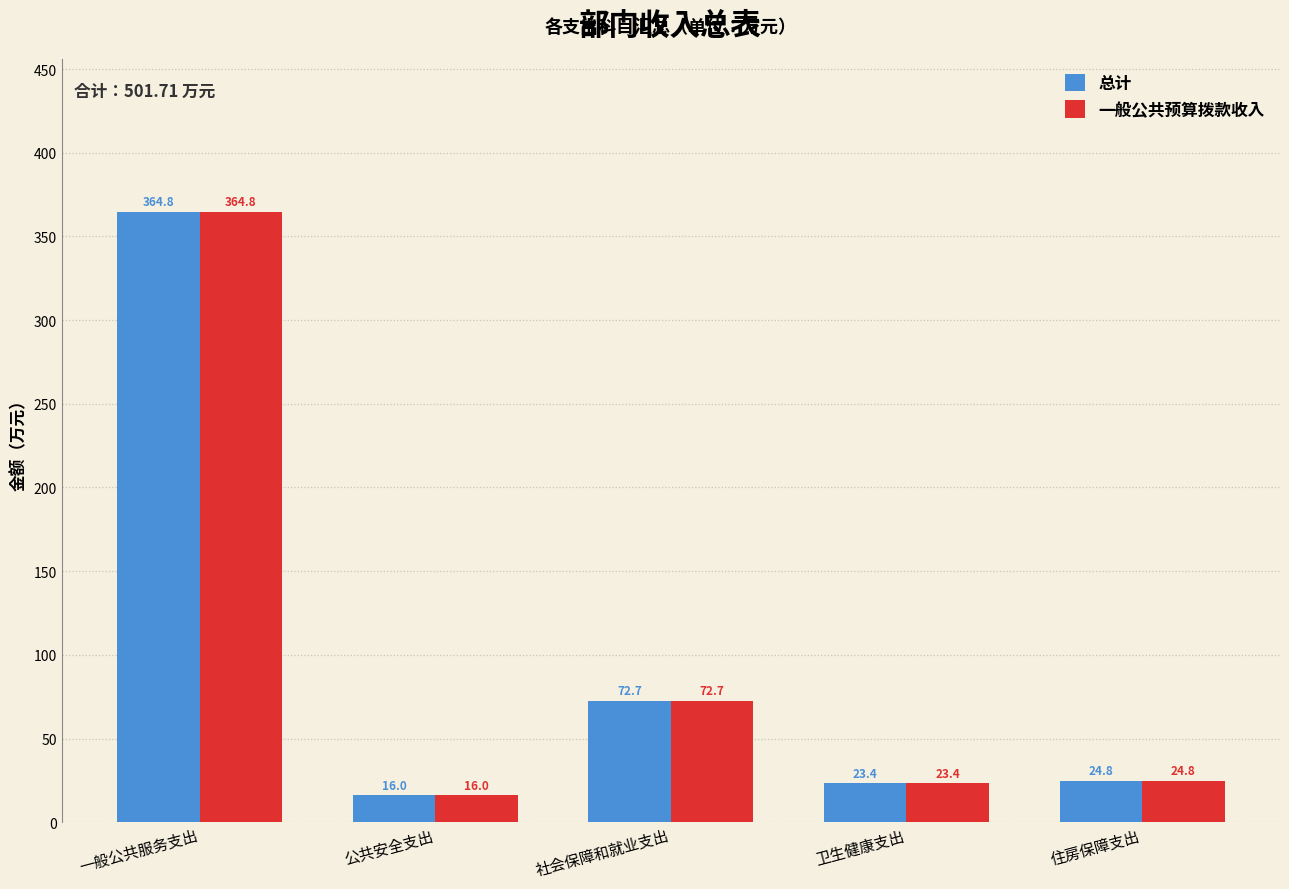

What is the label of the 3rd bar from the left?

社会保障和就业支出